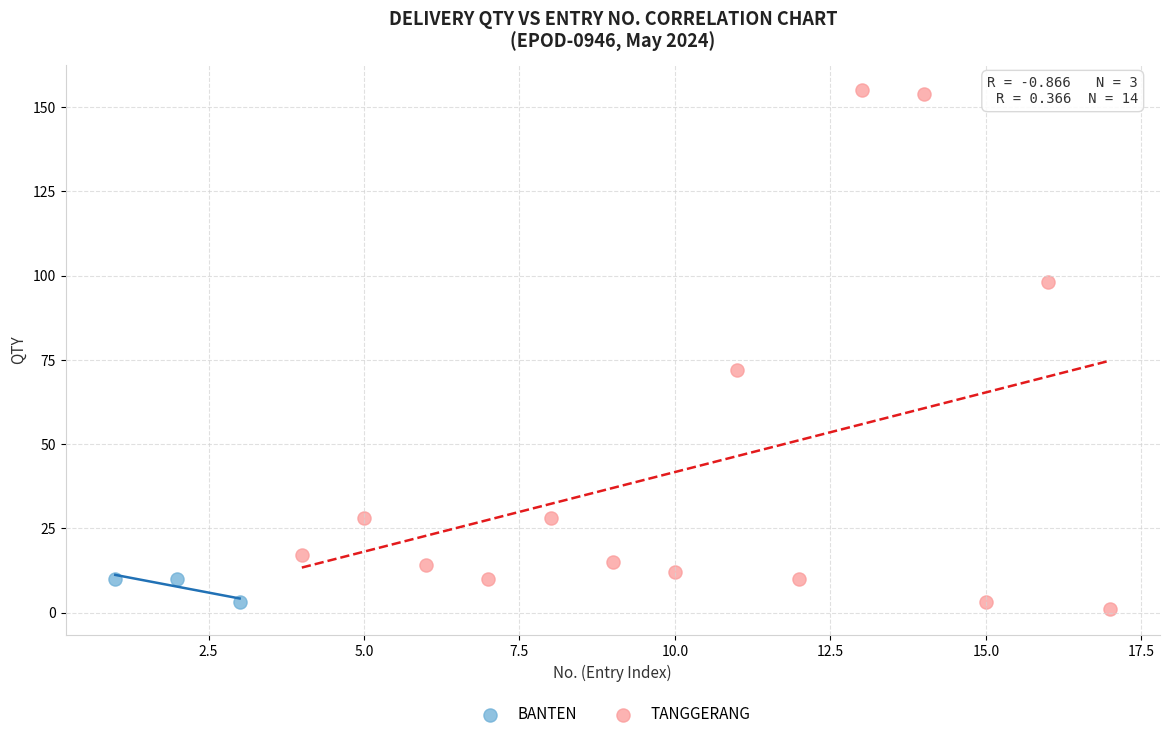

Which series has the largest Y range (max minus min)?

TANGGERANG